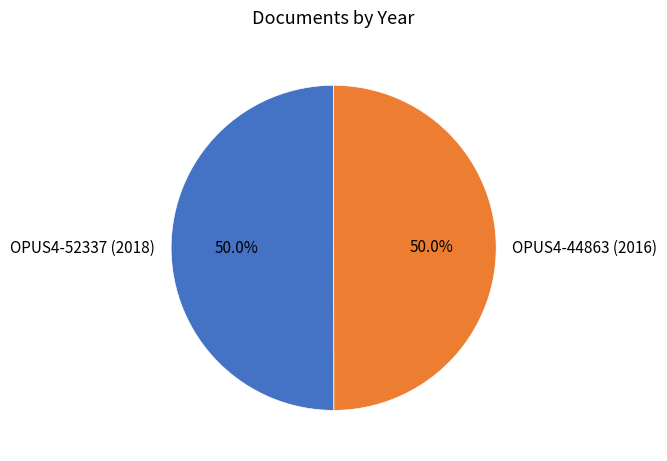

To the nearest percent, what portion does OPUS4-52337 (2018) represent?

50%